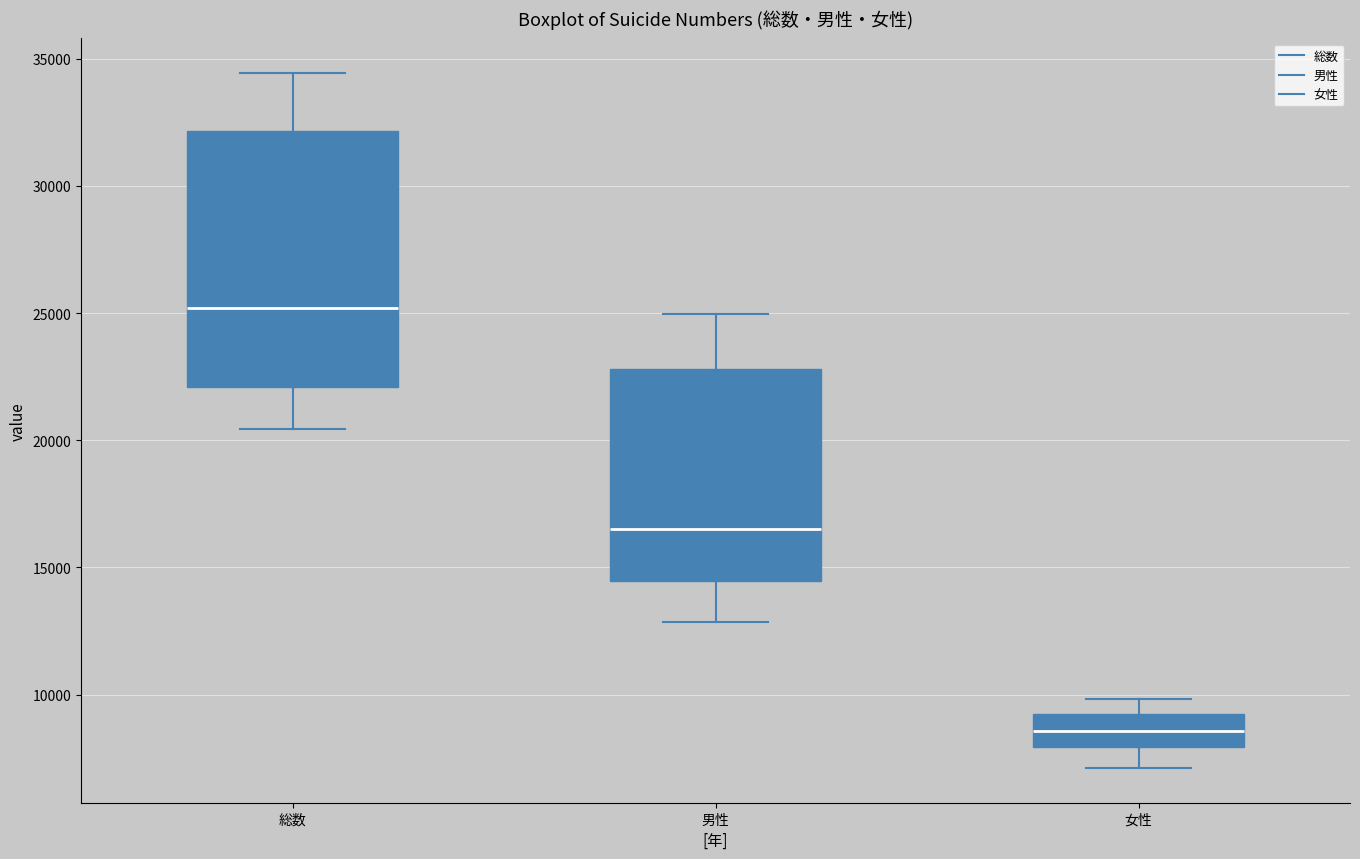

Which box is the tallest, from its lower edge to its upper edge?

総数